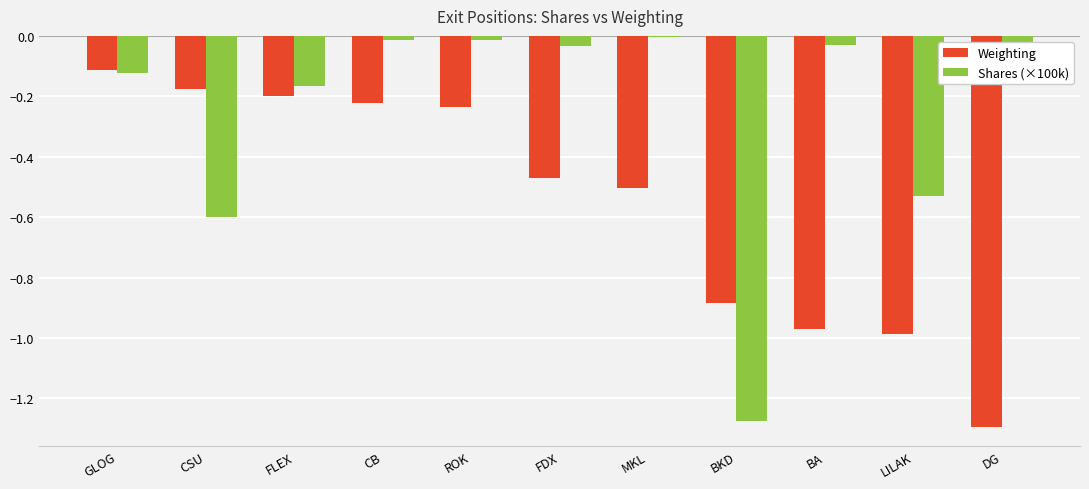

Which series has the largest total across all categories?

Shares (×100k)